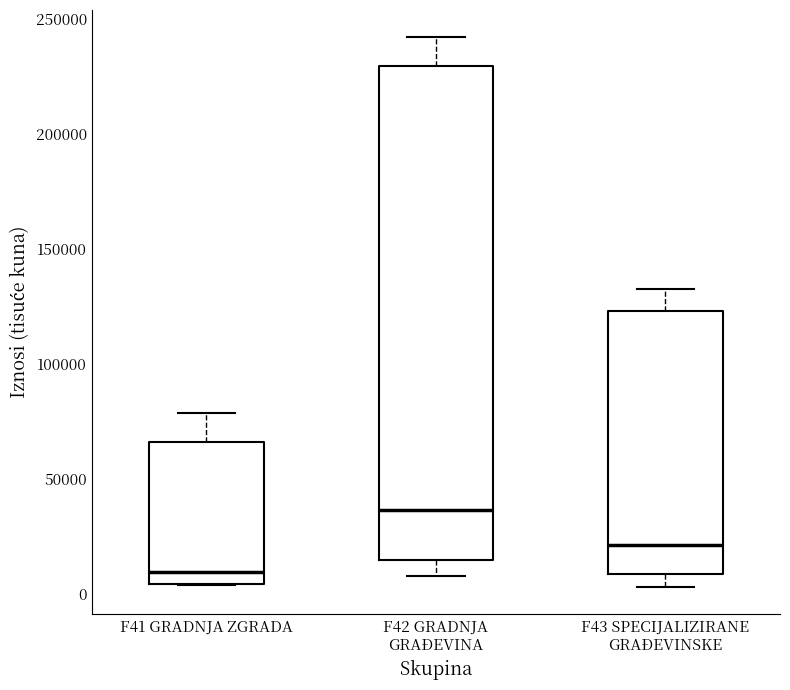

Which box has the highest median line?

F42 GRADNJA GRAĐEVINA